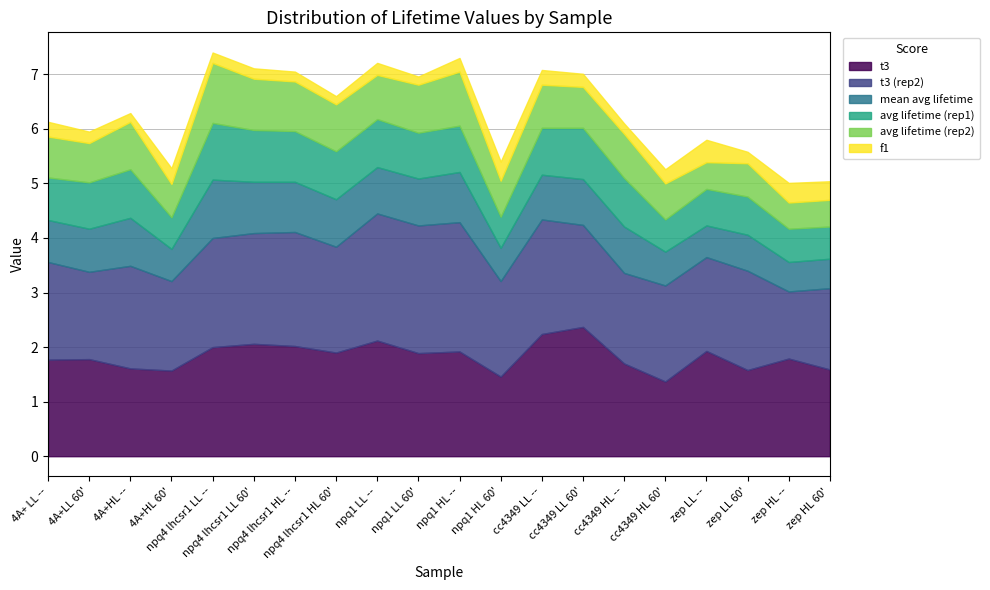

What is the approximate value of t3 (rep2) at npq1 LL 60'?

2.3